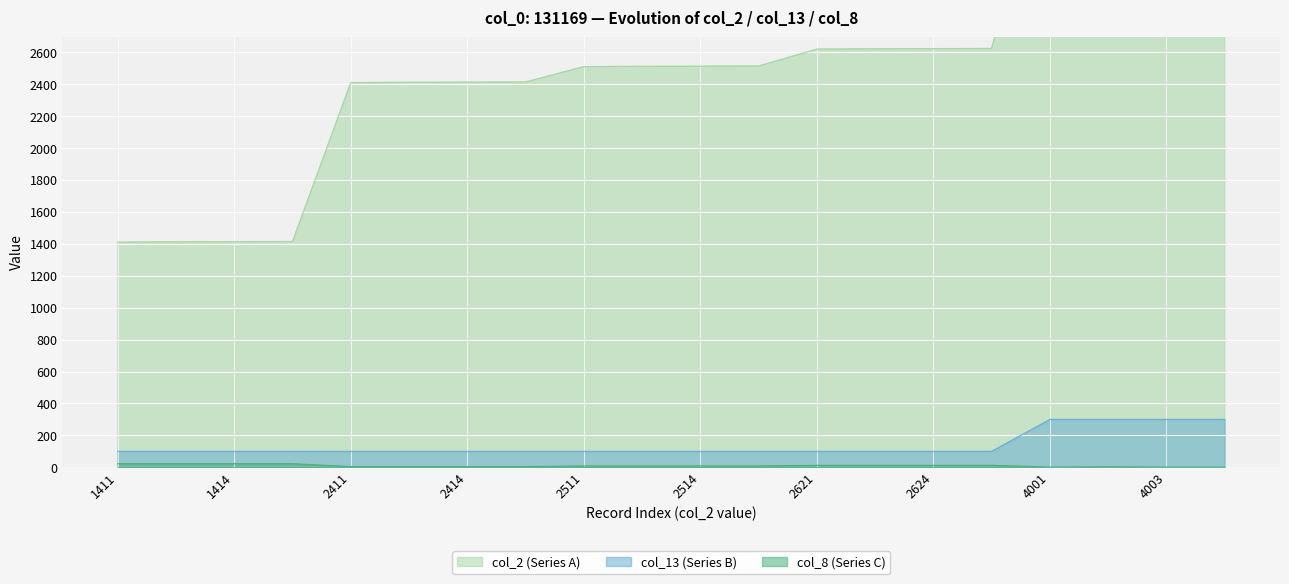

Read the col_2 (Series A) value at 4003, to the nearest 50.

4000